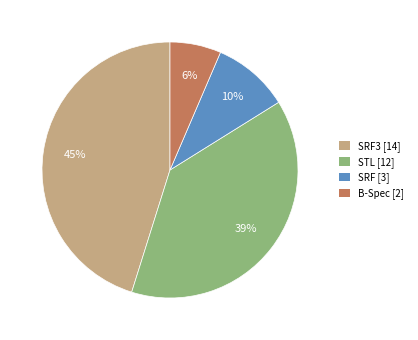

Do B-Spec [2] and SRF3 [14] together represent more than half of the pie?

Yes